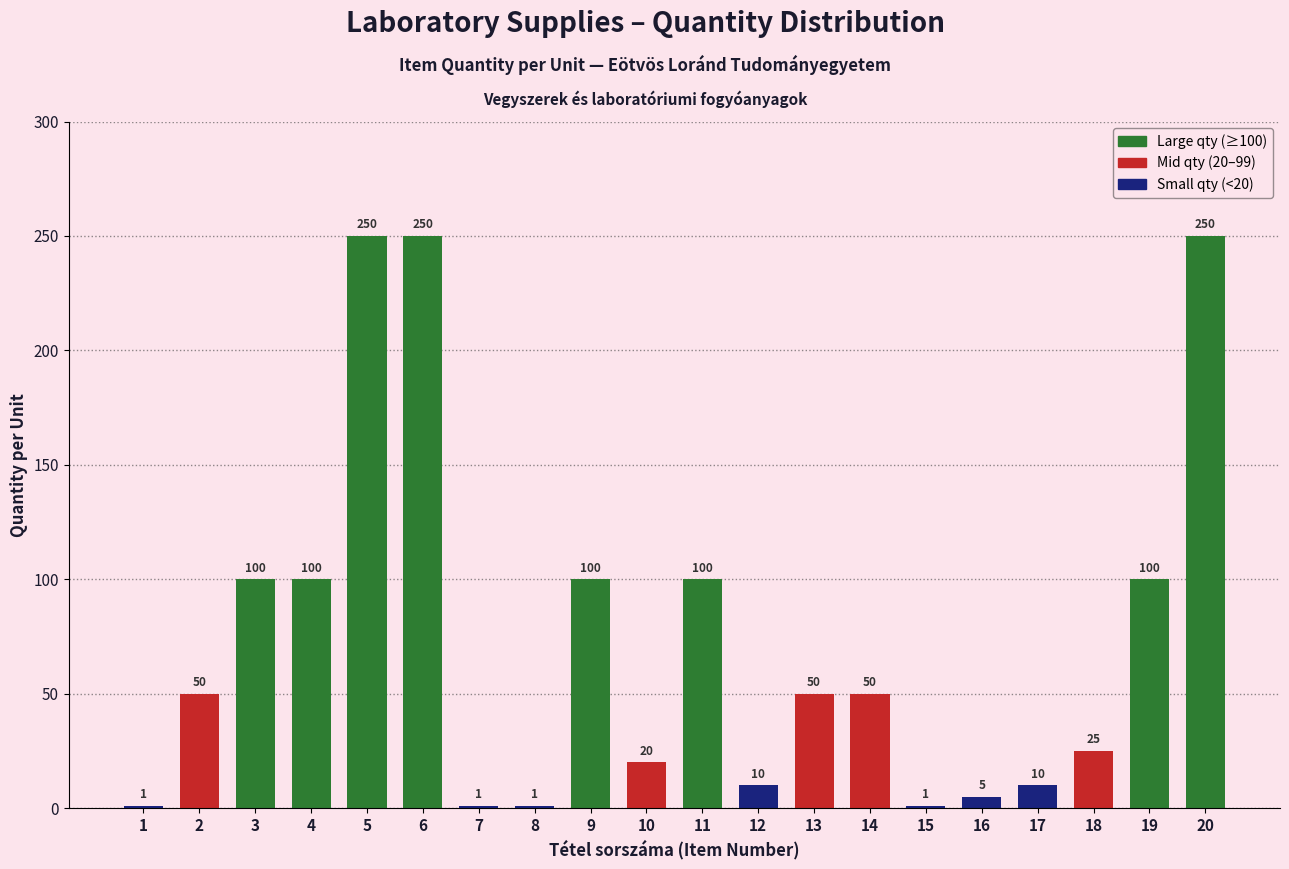

Reading right to left, what are all the values shown in this chart?

250	100	25	10	5	1	50	50	10	100	20	100	1	1	250	250	100	100	50	1